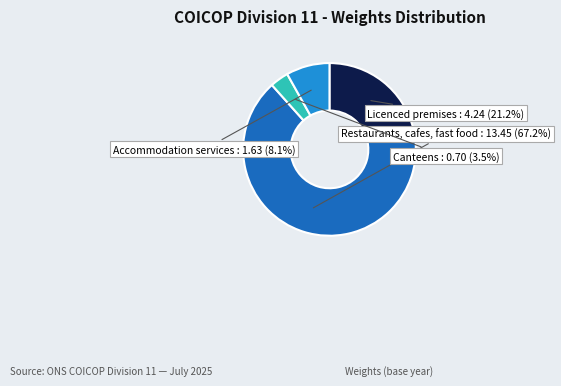

To the nearest percent, what portion does Accommodation services represent?

8%